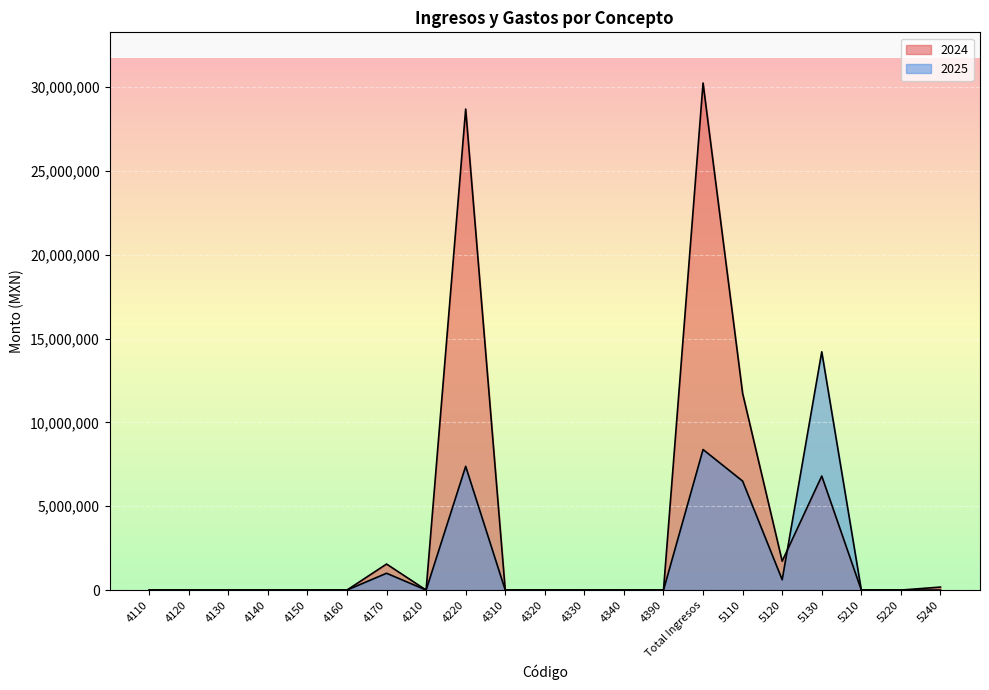

Does the chart display data point markers on the line(s)?

No